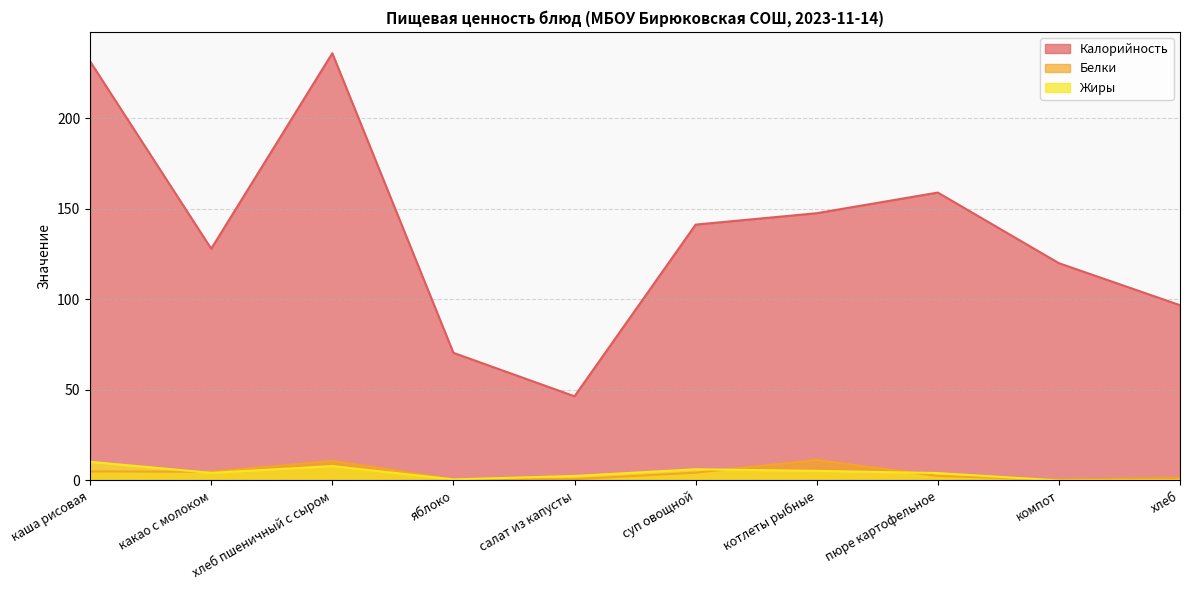

Reading right to left, extract all data points from this chart.

Калорийность: хлеб=96.8	компот=120.0	пюре картофельное=159.0	котлеты рыбные=147.6	суп овощной=141.3	салат из капусты=46.5	яблоко=70.5	хлеб пшеничный с сыром=235.9	какао с молоком=128.0	каша рисовая=231.4
Белки: хлеб=1.4	компот=0.4	пюре картофельное=2.5	котлеты рыбные=11.3	суп овощной=4.3	салат из капусты=0.7	яблоко=0.6	хлеб пшеничный с сыром=10.8	какао с молоком=4.8	каша рисовая=5.0
Жиры: хлеб=0.1	компот=0.0	пюре картофельное=4.1	котлеты рыбные=5.3	суп овощной=6.2	салат из капусты=2.5	яблоко=0.6	хлеб пшеничный с сыром=8.0	какао с молоком=4.2	каша рисовая=10.3